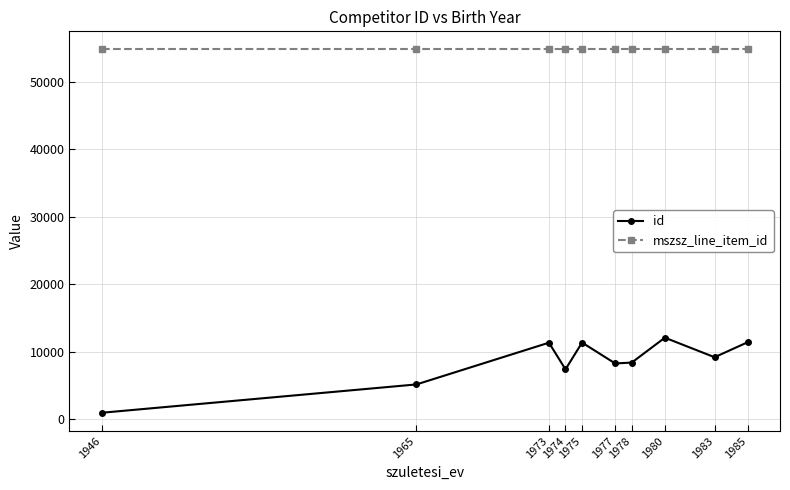

Is the value of id at 1983 greater than the value of mszsz_line_item_id at 1985?

No